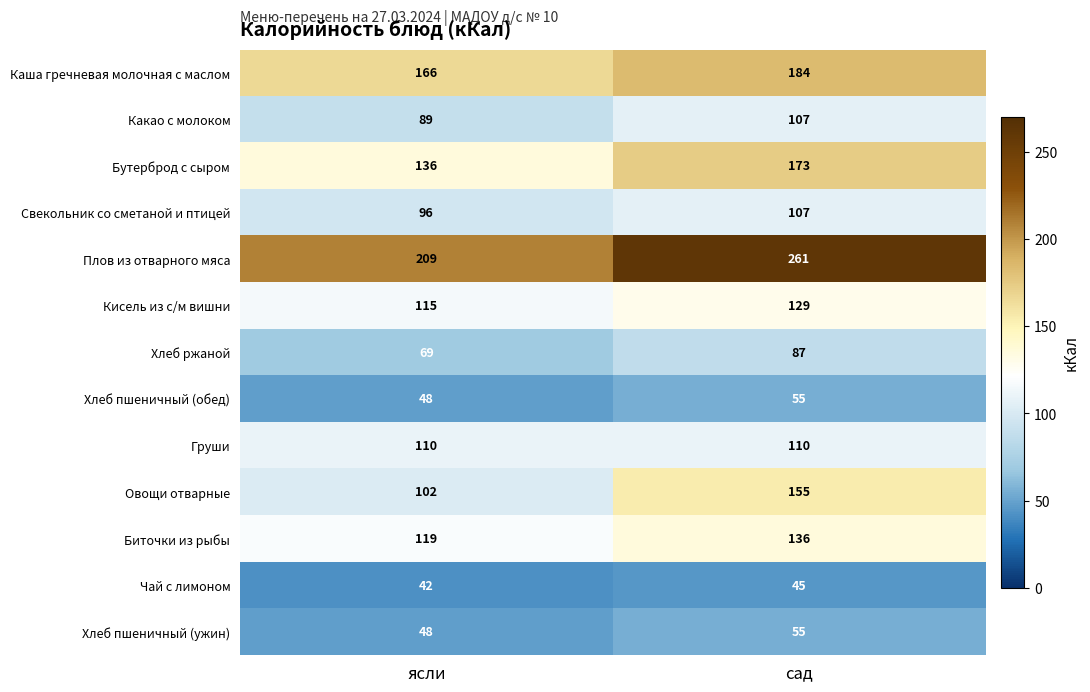

Where is Чай с лимоном nearest to the value 43?

ясли